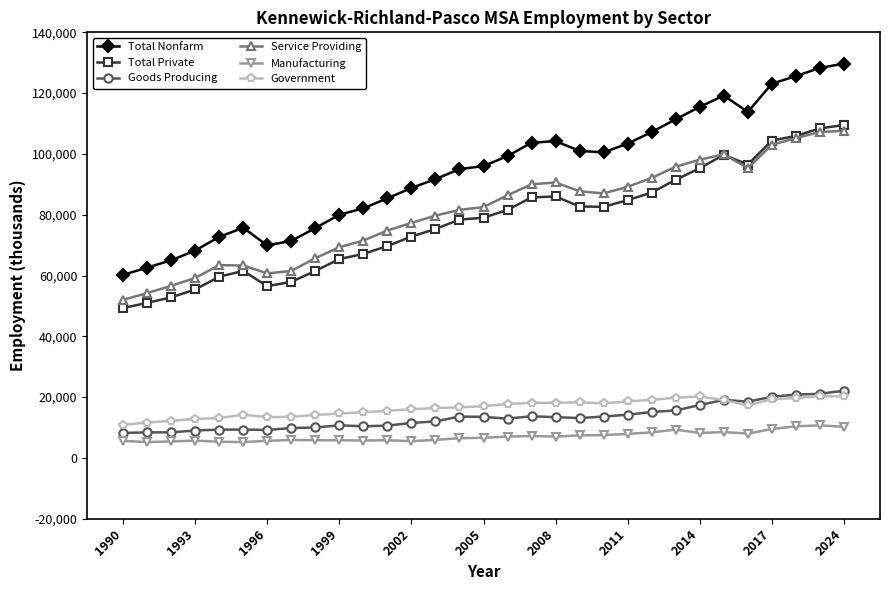

True or false: Total Nonfarm and Manufacturing cross at least once.

False